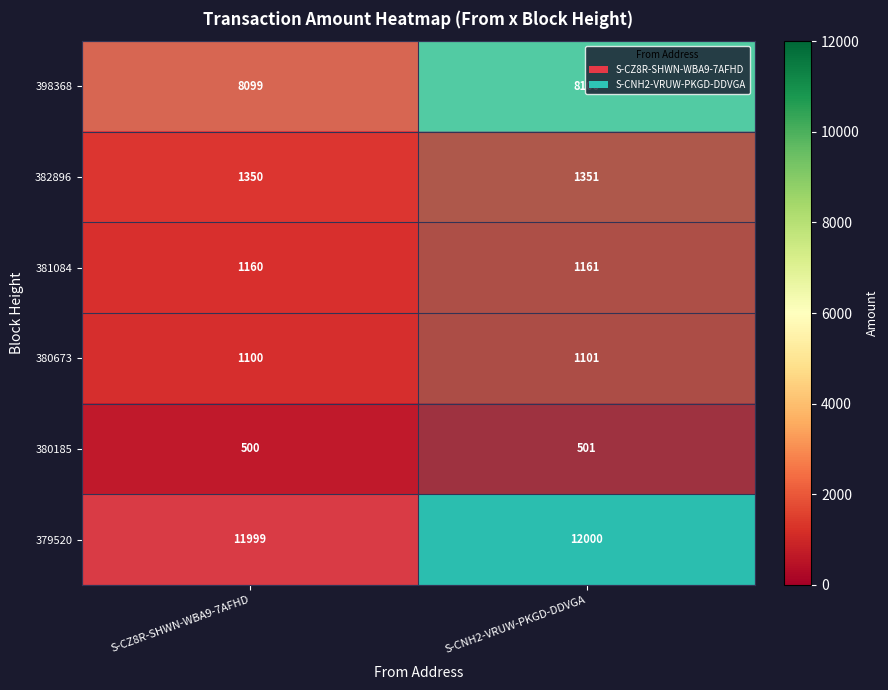

At which label does row_5 reach its peak?

S-CNH2-VRUW-PKGD-DDVGA